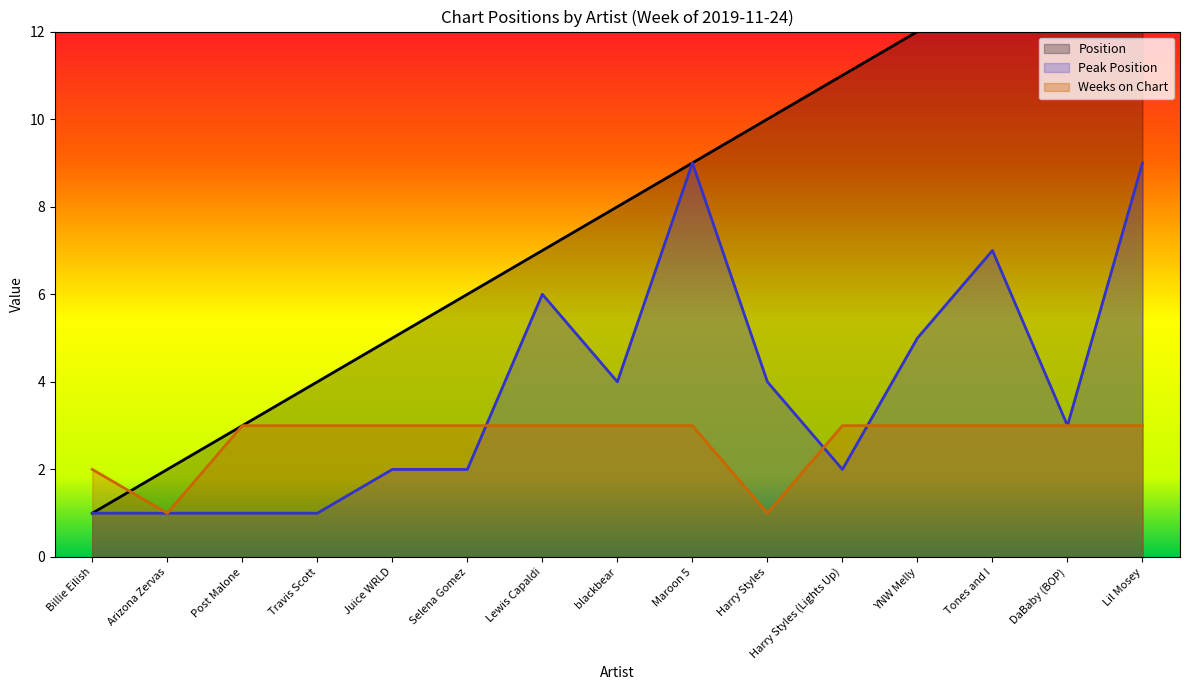

At which category is the sum across all series the highest?

Lil Mosey